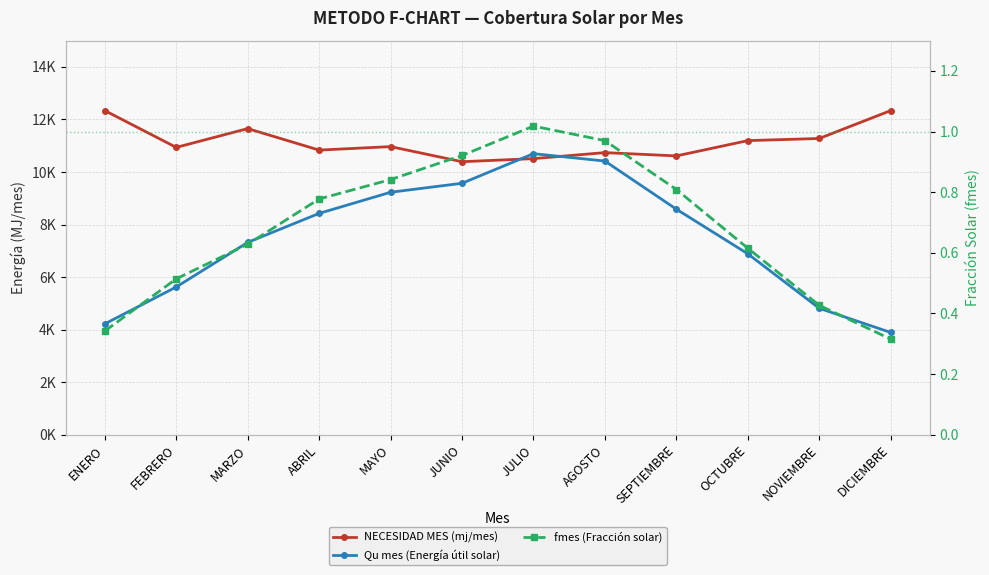

How many data points in NECESIDAD MES (mj/mes) are less than 10965?

6